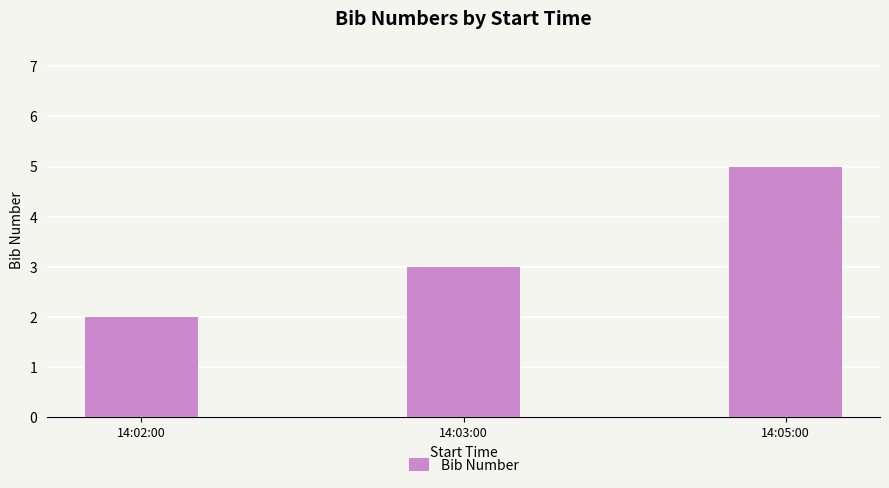

What is the label of the 2nd bar from the right?

14:03:00